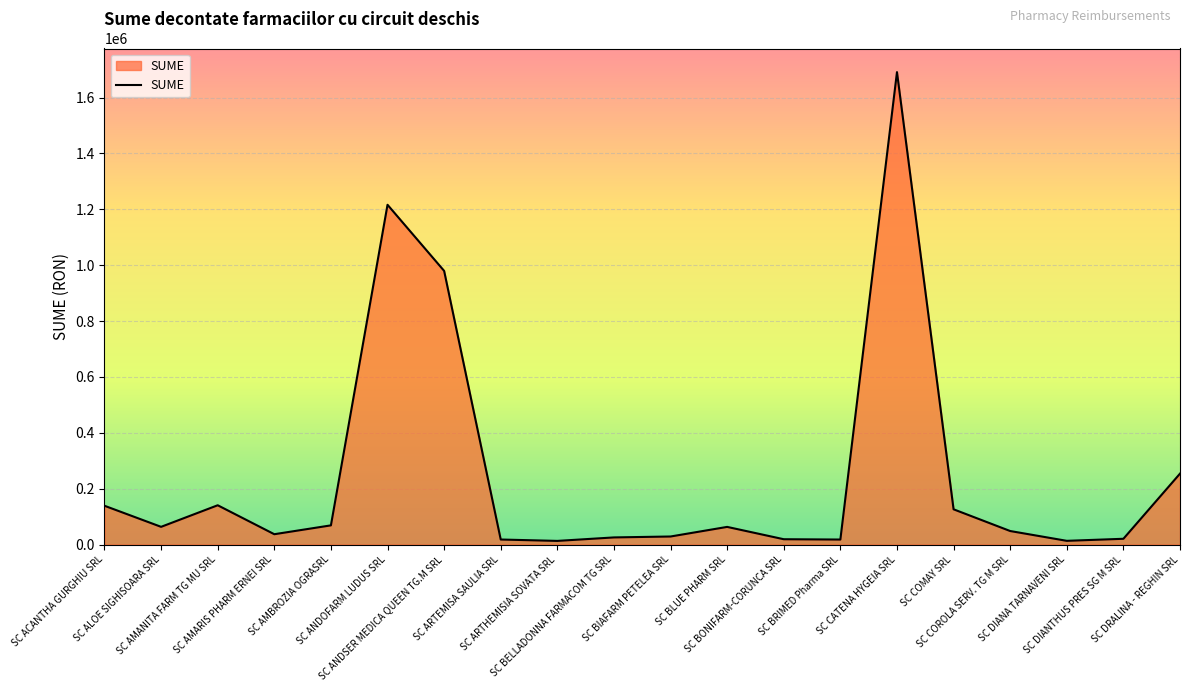

Does the chart display data point markers on the line(s)?

No